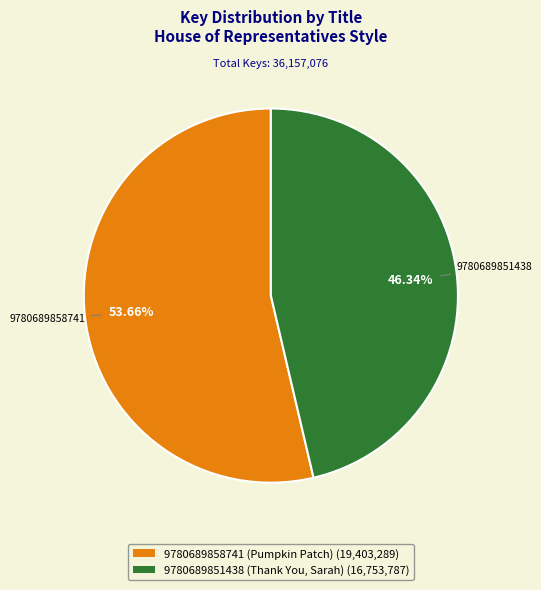

The 9780689858741 (Pumpkin Patch) slice represents 54% of the pie. True or false?

True